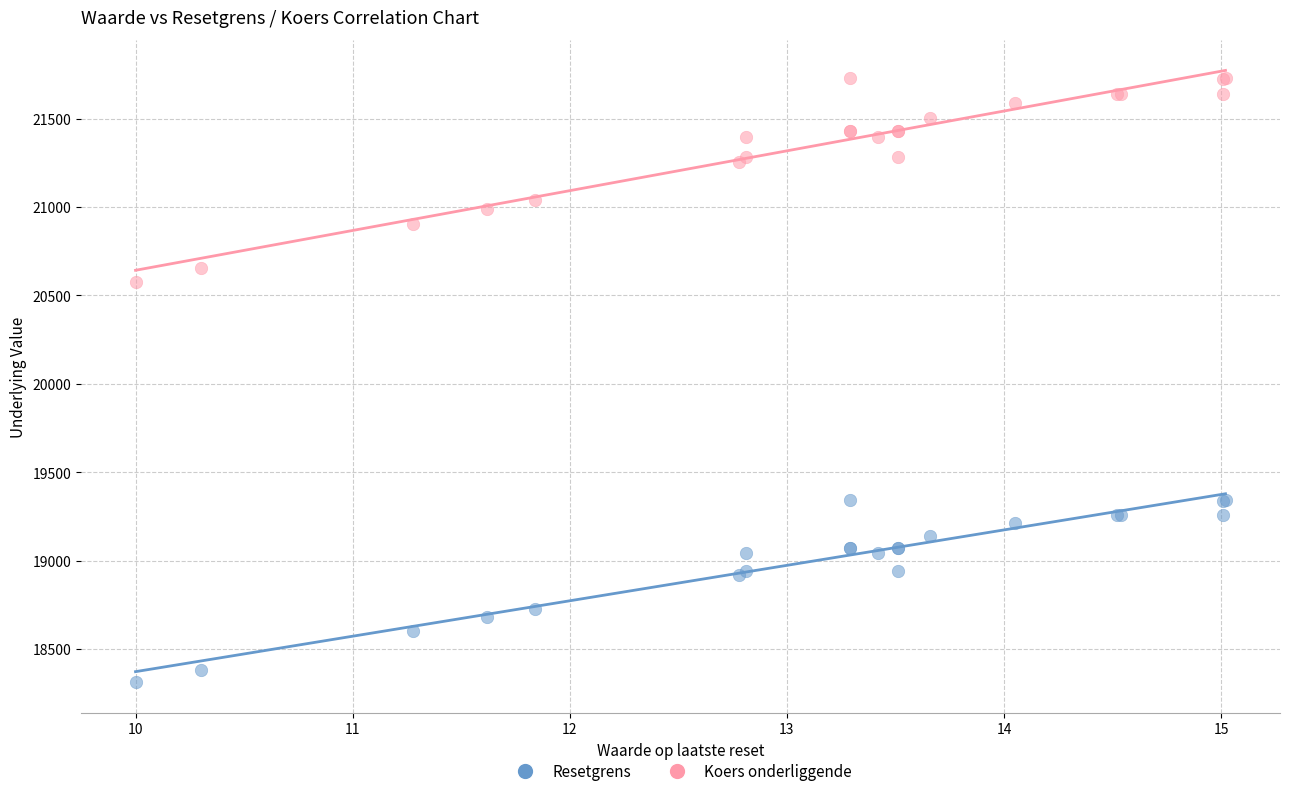

Which series has the widest spread of Y values?

Koers onderliggende